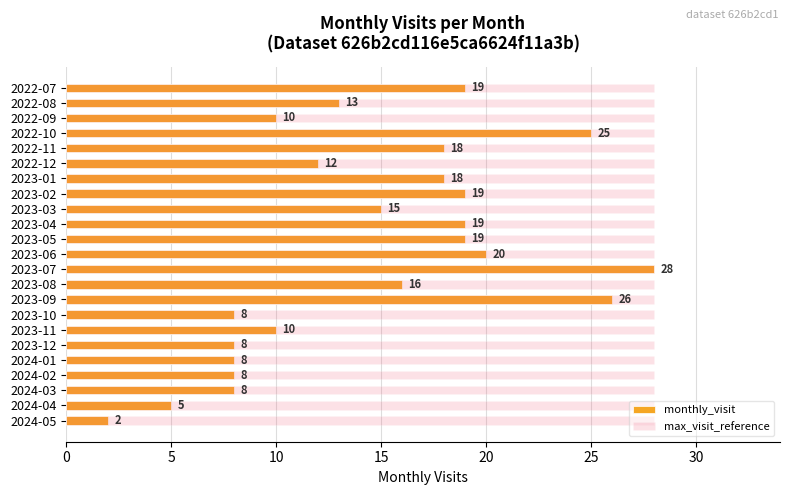

Is it true that monthly_visit equals 11.1 at 2024-01?

False